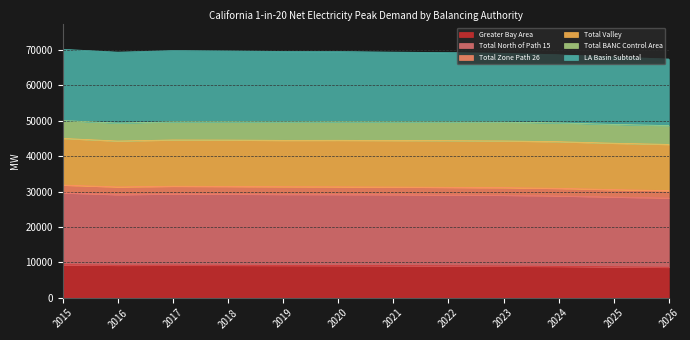

Which has a higher value, 2023 or 2021?

2021